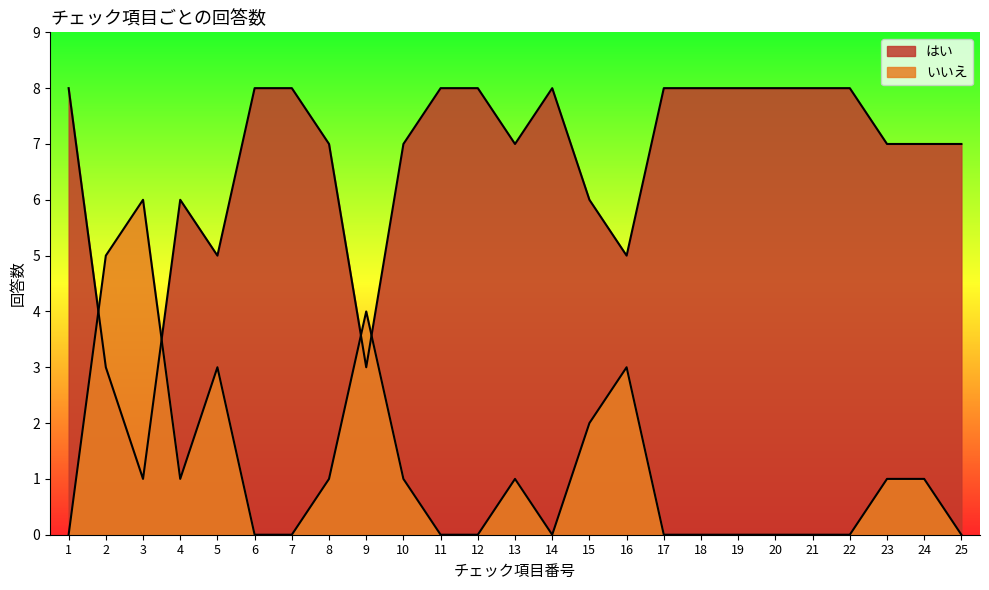

Where do いいえ and はい first cross each other?

1 and 2